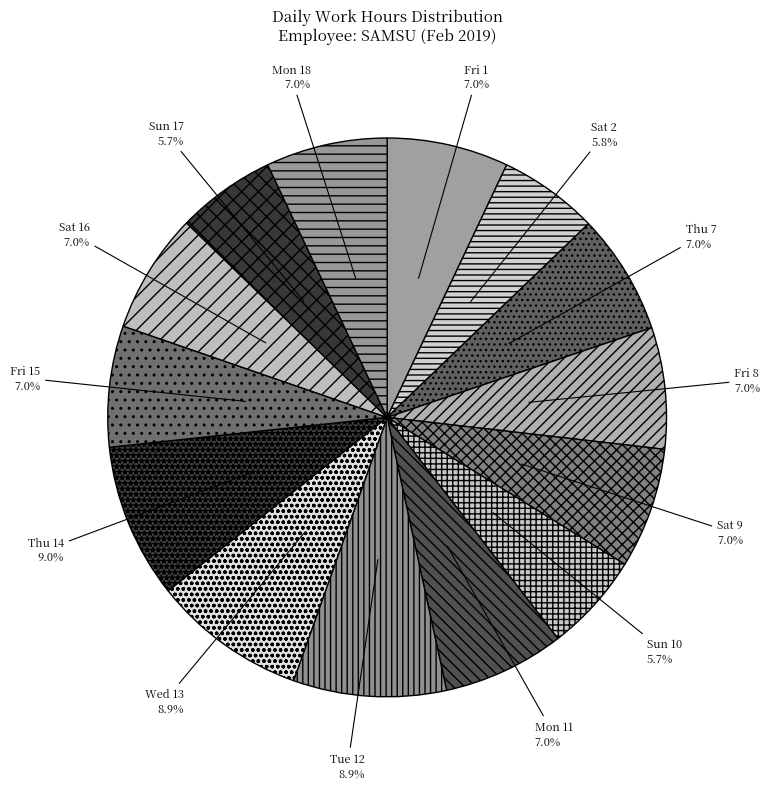

Count the number of slices in the pie.

14